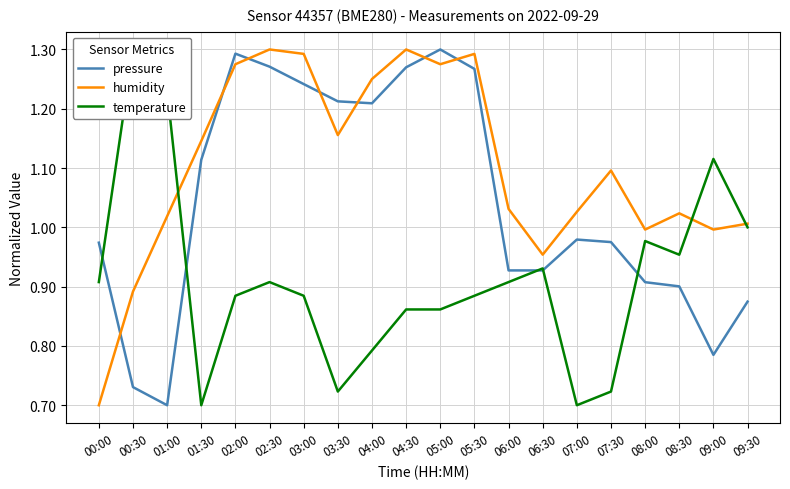

What is the highest value of the pressure series?

1.3